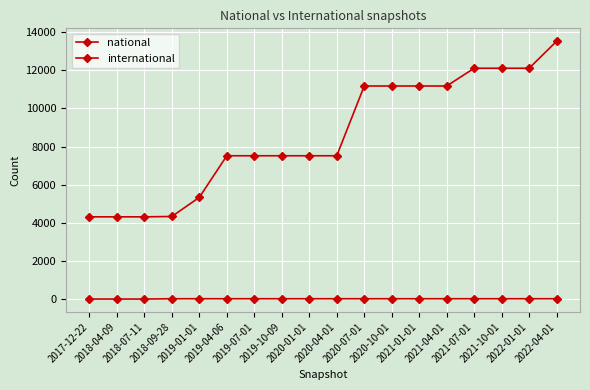

How many values in the national series are below 7517?

5